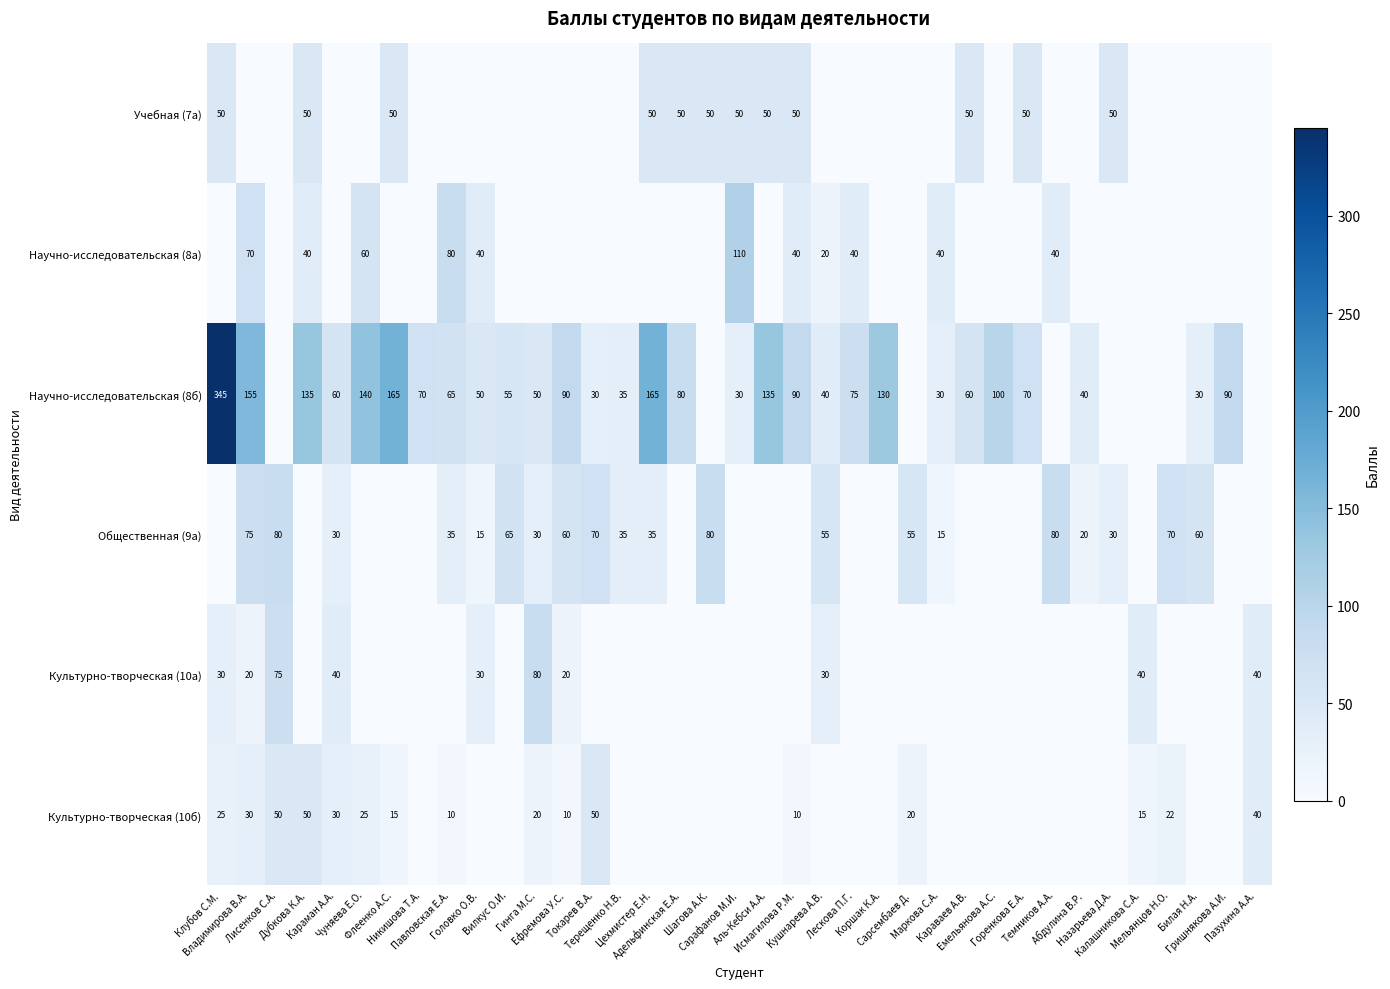

Count the number of categories in the chart.

37